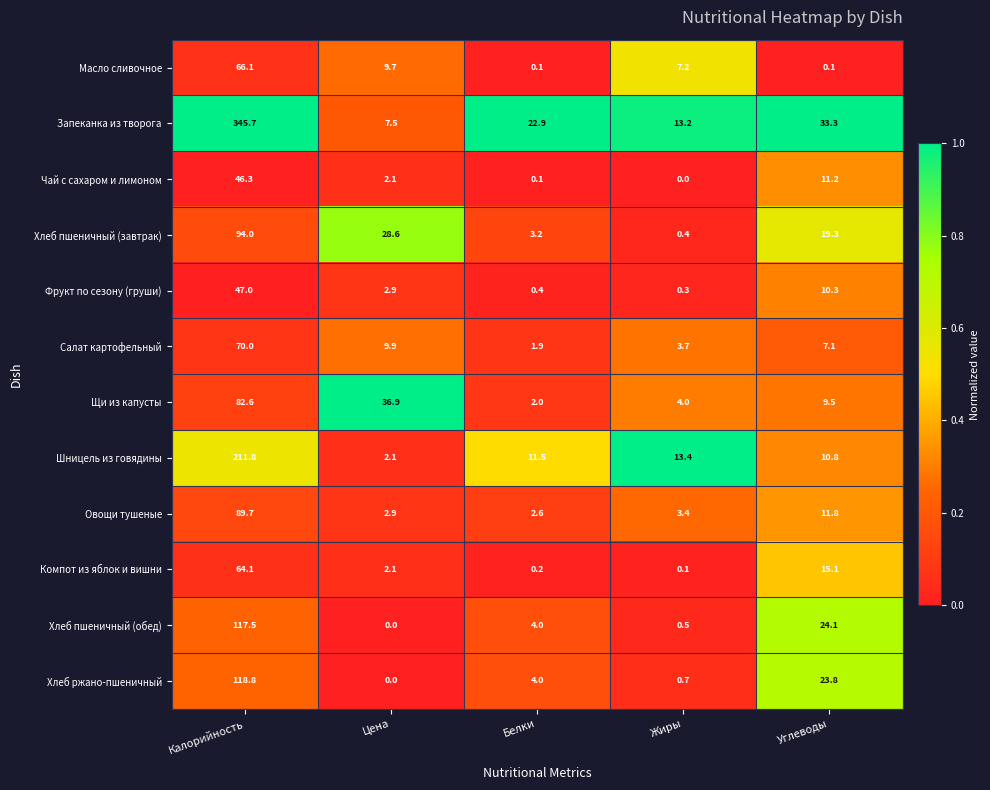

Which label corresponds to the largest value in the chart?

Калорийность